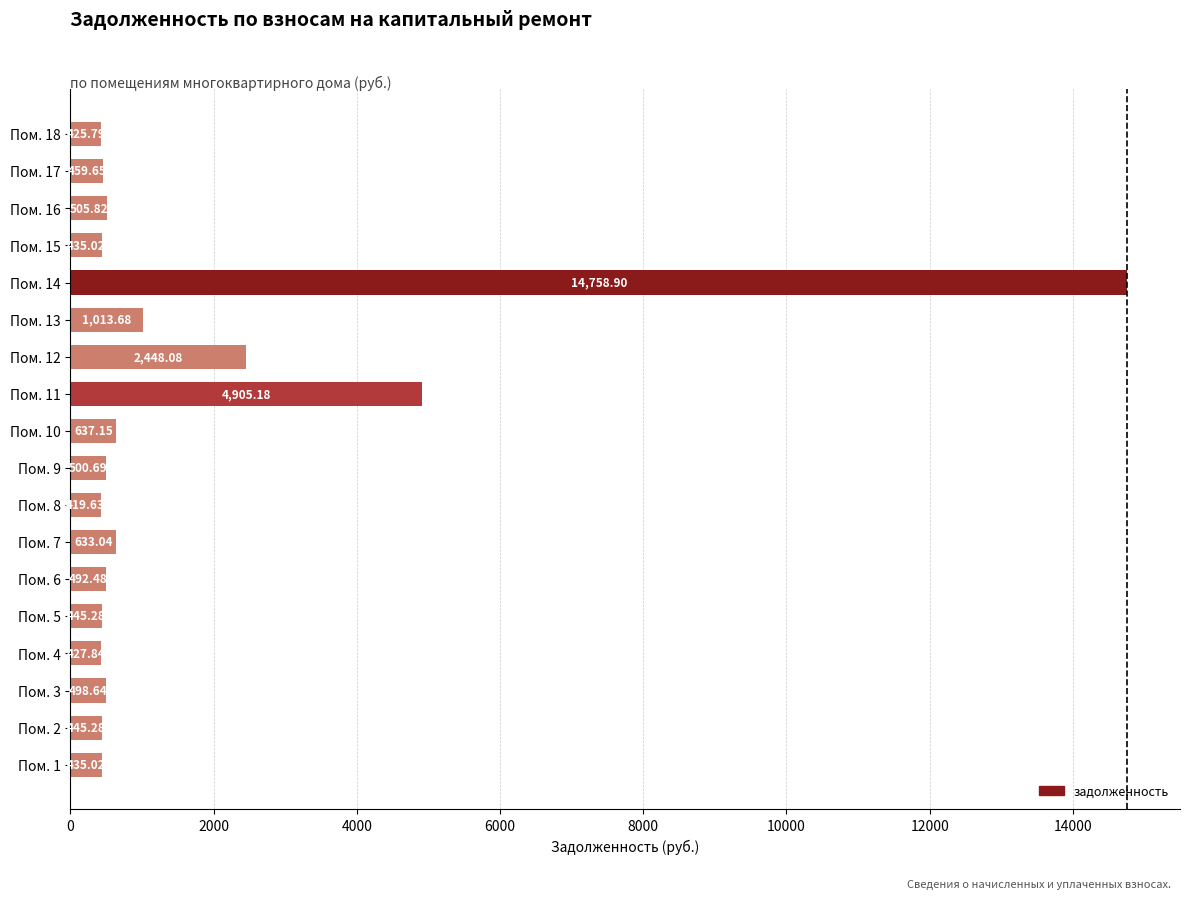

How many data points are above 498?

9